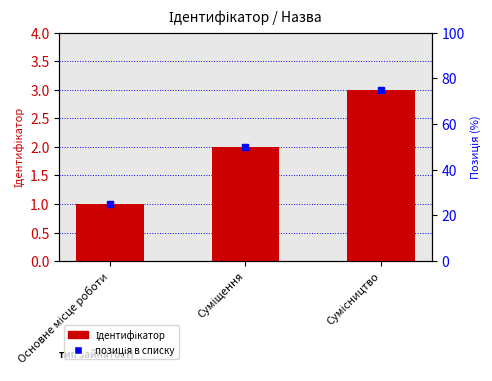

True or false: the data shows 3 at Сумісництво.

True